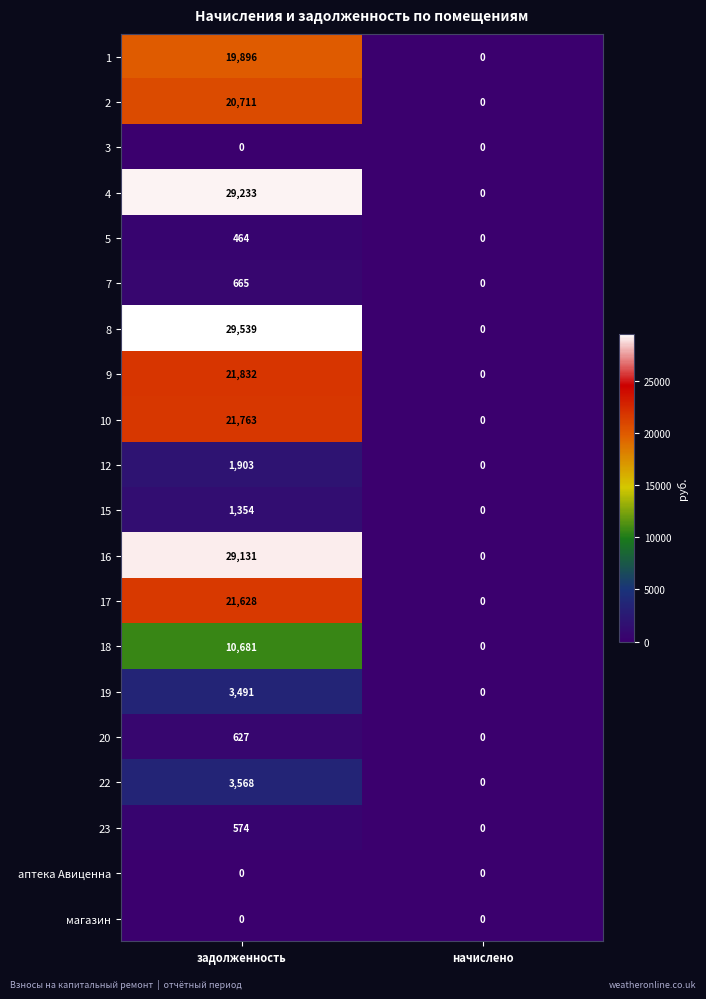

What is the sum of the 2 values at начислено and задолженность?

20711